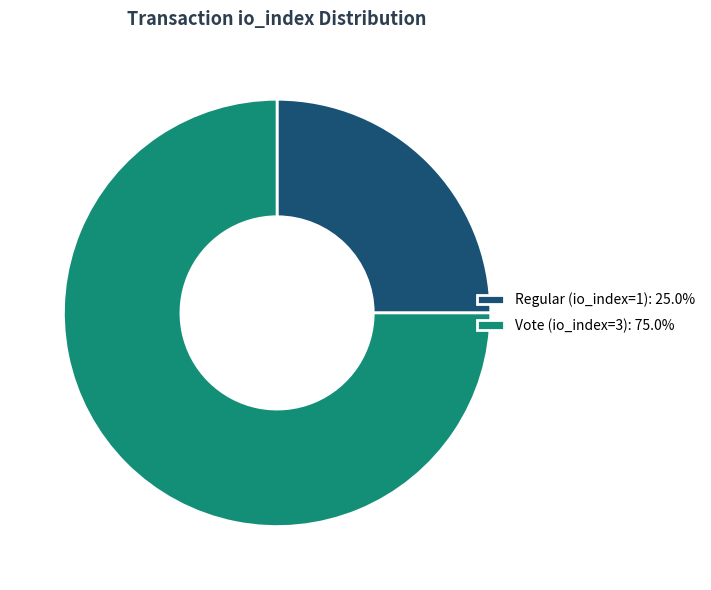

Which category has the smallest portion of the pie?

Regular (io_index=1)